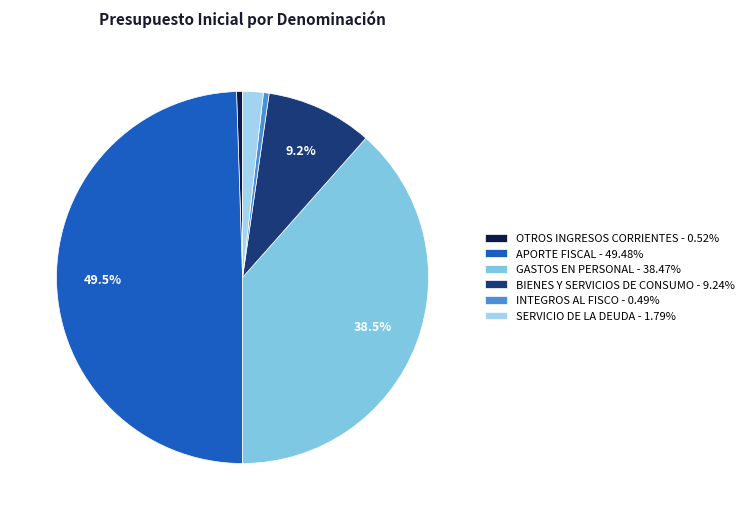

How much of the chart is everything except INTEGROS AL FISCO?

99.5%